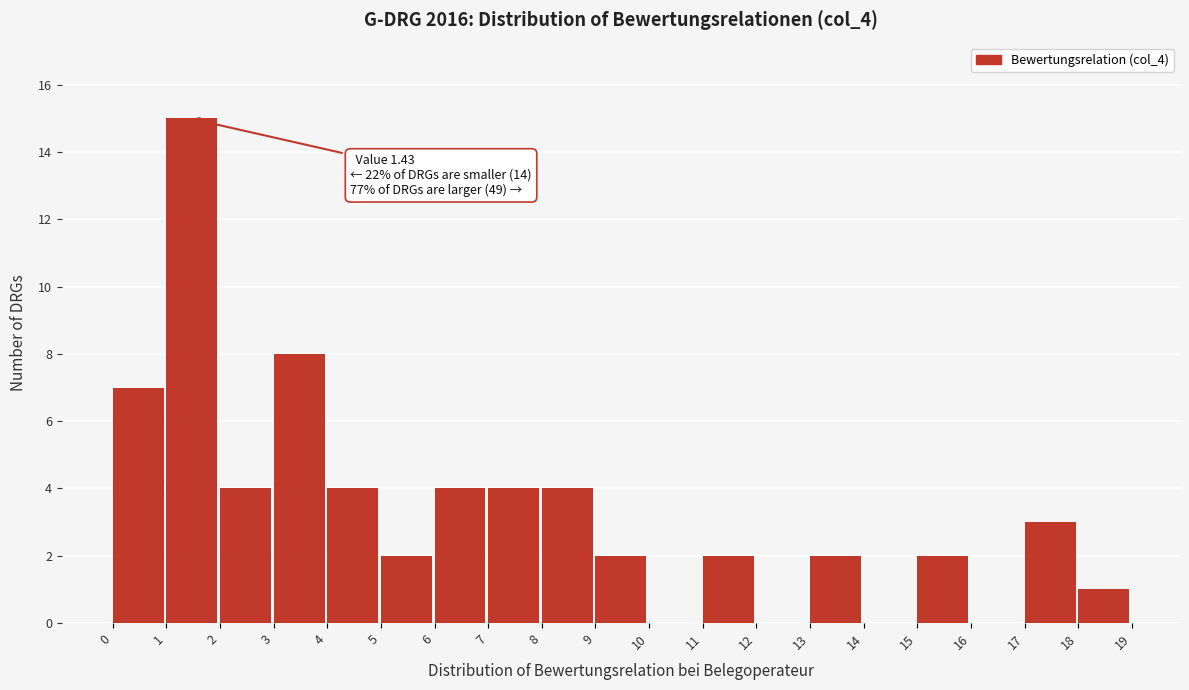

Which range on the x-axis has the tallest bar?

1 to 2